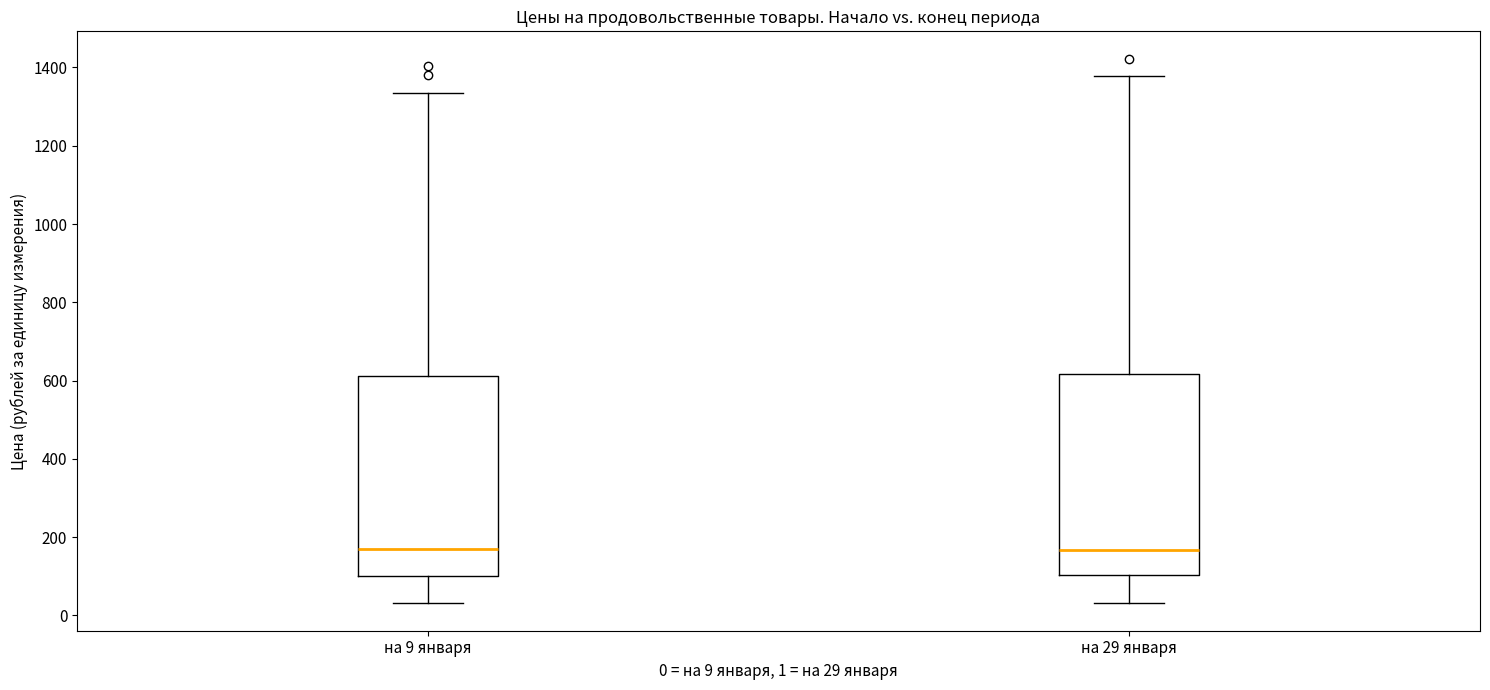

Reading left to right, read every box against the y-axis: the position of its median line, the range the box covers, and the ends of its whiskers. The values are not printed on the chart, so give them approximately, as read against the axis.

на 9 января: median 180, box 100 to 620, whiskers 40 to 1340
на 29 января: median 160, box 100 to 620, whiskers 40 to 1380